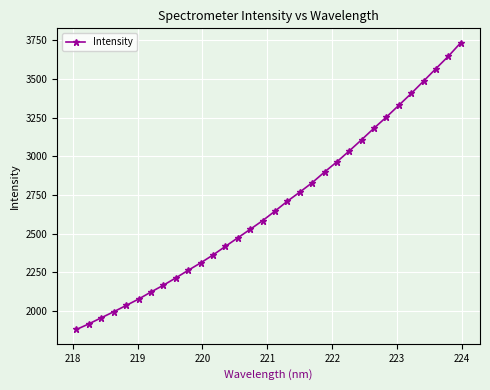

True or false: there are more than 2 points higher than both neighbors.

False